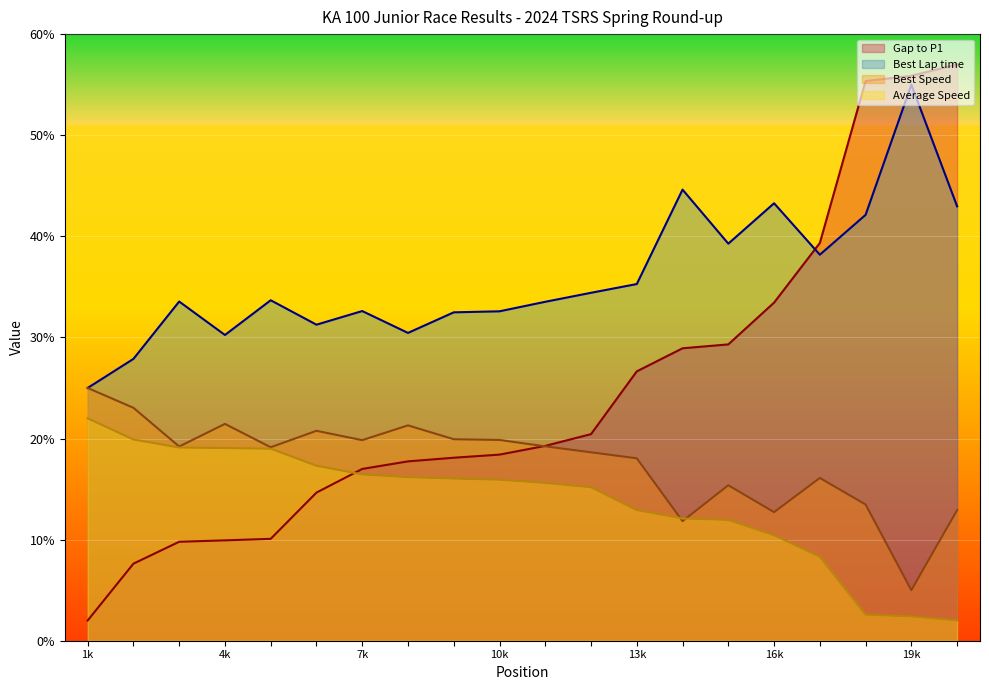

Which series has the widest spread of values?

Gap to P1